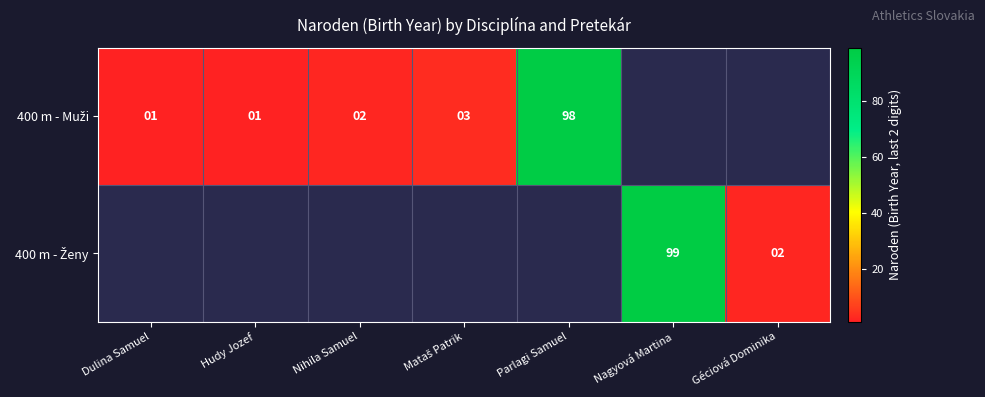

Between Dulina Samuel and Nagyová Martina, which is larger?

Nagyová Martina